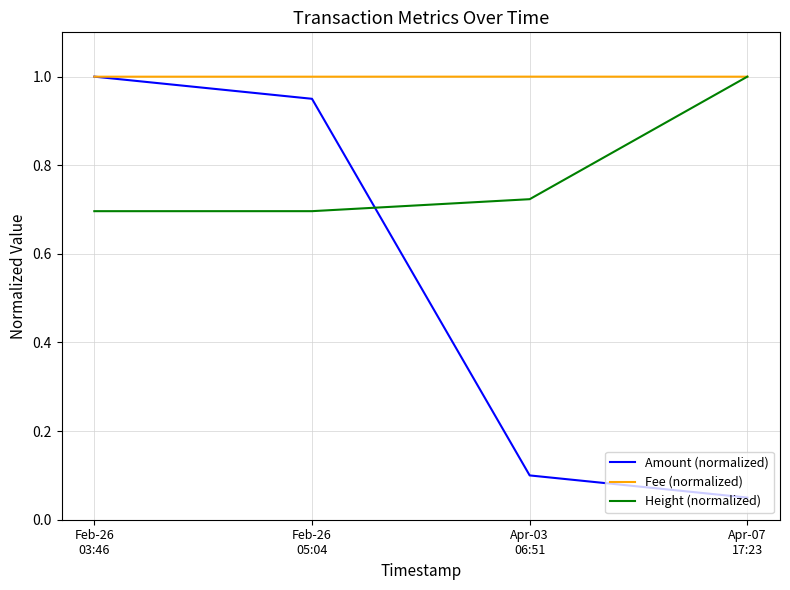

Rank the series by their average value, from lowest to highest.

Amount (normalized), Height (normalized), Fee (normalized)